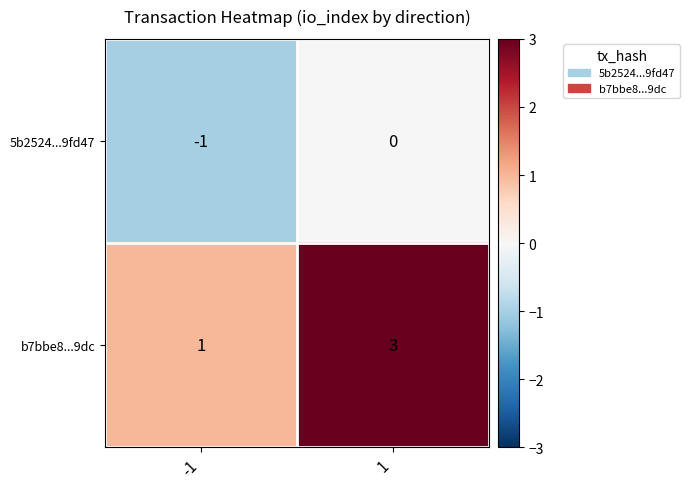

What is the approximate value of b7bbe8...9dc at 1?

3